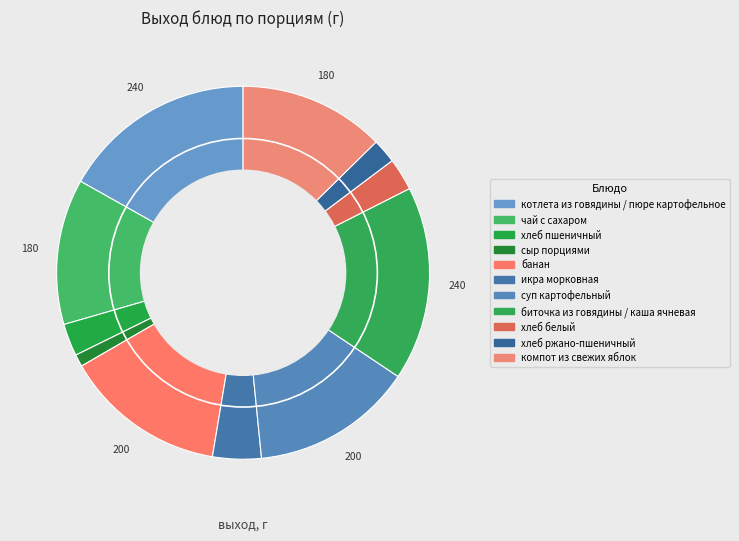

How many segments does this pie chart have?

11